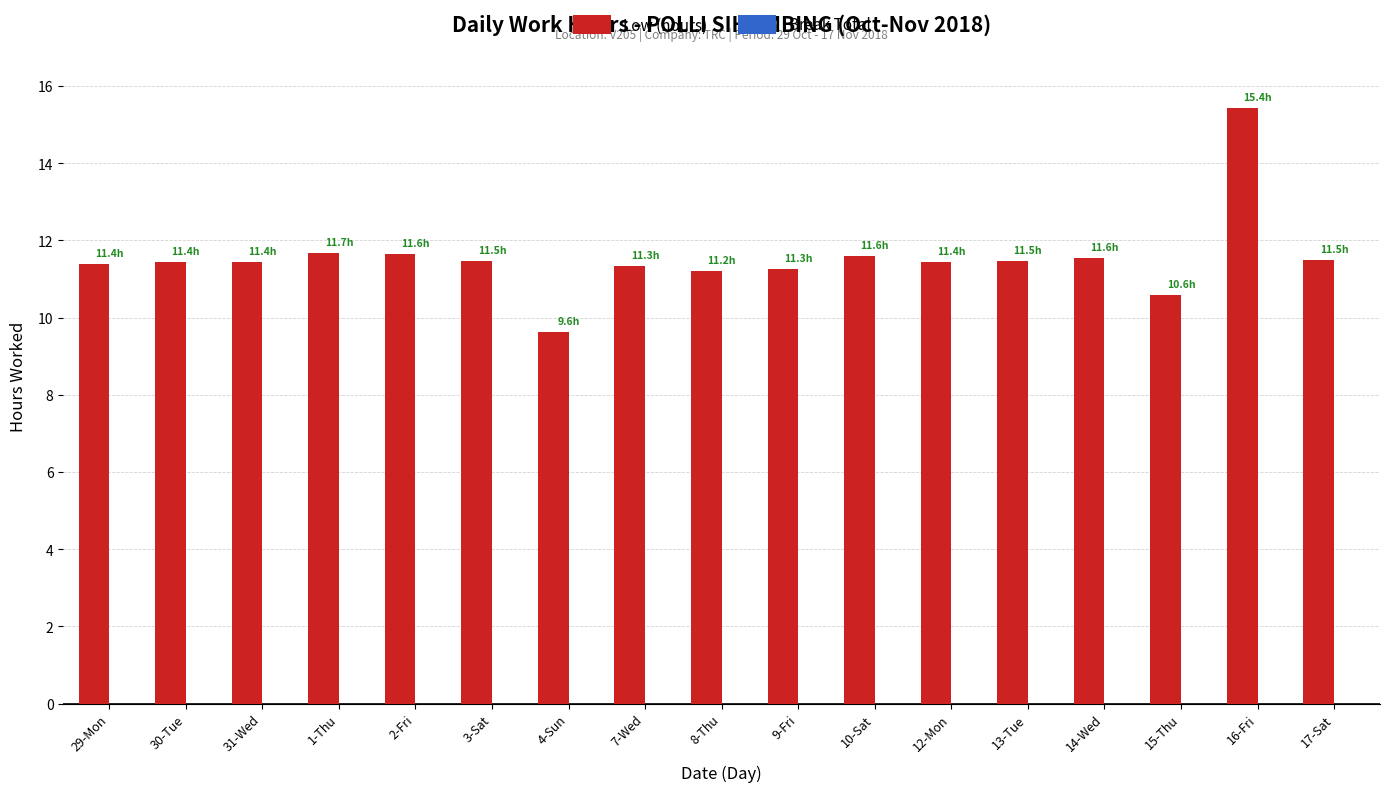

What is the change in value from 8-Thu to 16-Fri?

+4.2